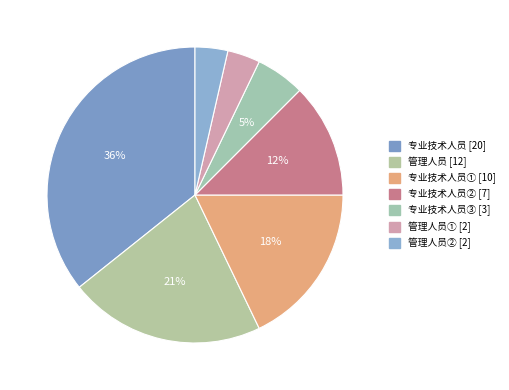

Rank the categories by value from lowest to highest.

管理人员①, 管理人员②, 专业技术人员③, 专业技术人员②, 专业技术人员①, 管理人员, 专业技术人员